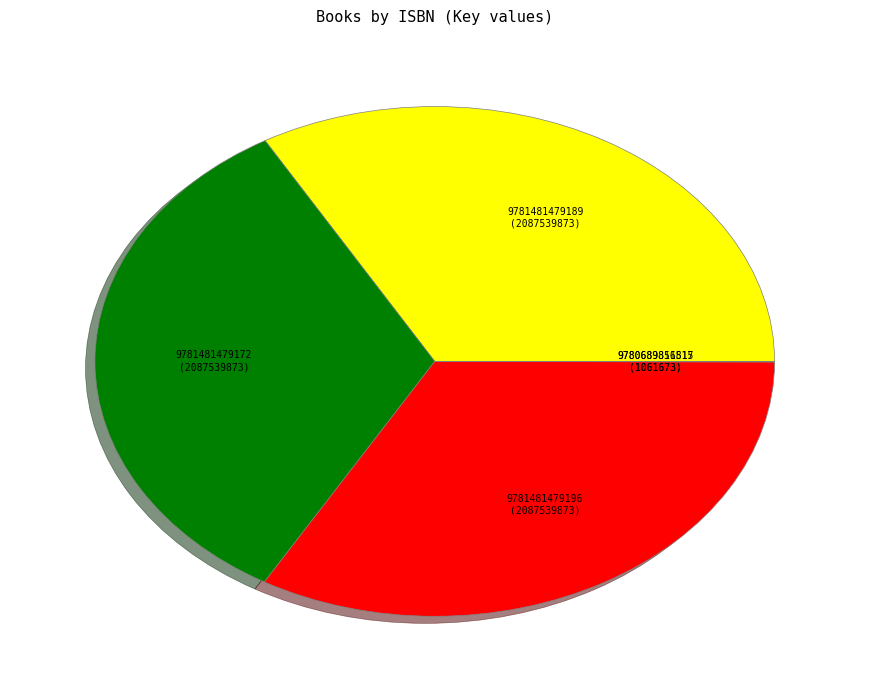

Is there a majority slice in this chart?

No